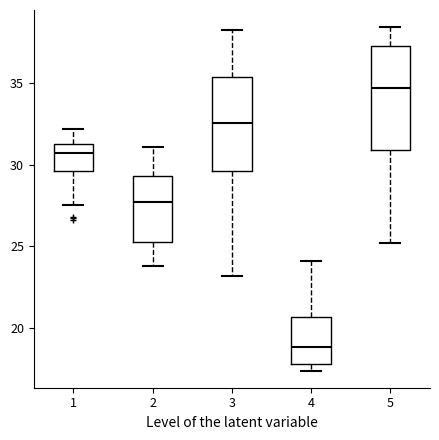

Reading left to right, read every box against the y-axis: the position of its median line, the range the box covers, and the ends of its whiskers. The values are not printed on the chart, so give them approximately, as read against the axis.

1: median 30.5, box 29.5 to 31.5, whiskers 27.5 to 32.0
2: median 27.5, box 25.5 to 29.5, whiskers 24.0 to 31.0
3: median 32.5, box 29.5 to 35.5, whiskers 23.0 to 38.0
4: median 19.0, box 18.0 to 20.5, whiskers 17.5 to 24.0
5: median 34.5, box 31.0 to 37.5, whiskers 25.0 to 38.5